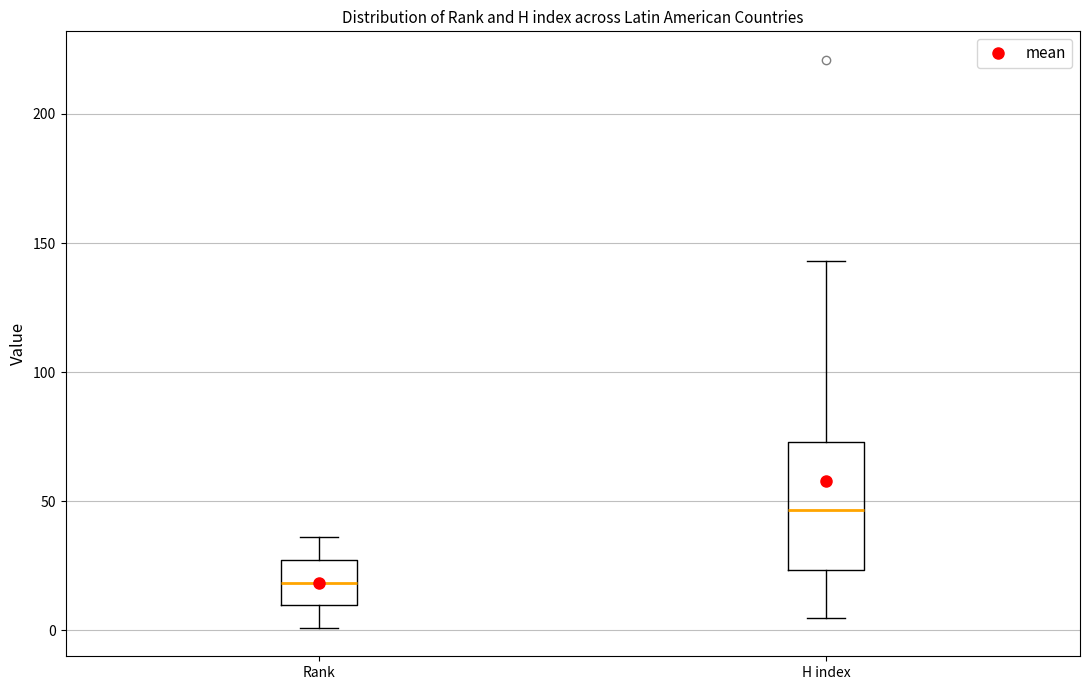

Reading left to right, transcribe this box plot: for each box, give where its median line is, the range the box spans, and where its two whiskers end, as read against the y-axis. The values are not printed on the chart, so give them approximately, as read against the axis.

Rank: median 20, box 10 to 25, whiskers 0 to 35
H index: median 45, box 25 to 75, whiskers 5 to 145